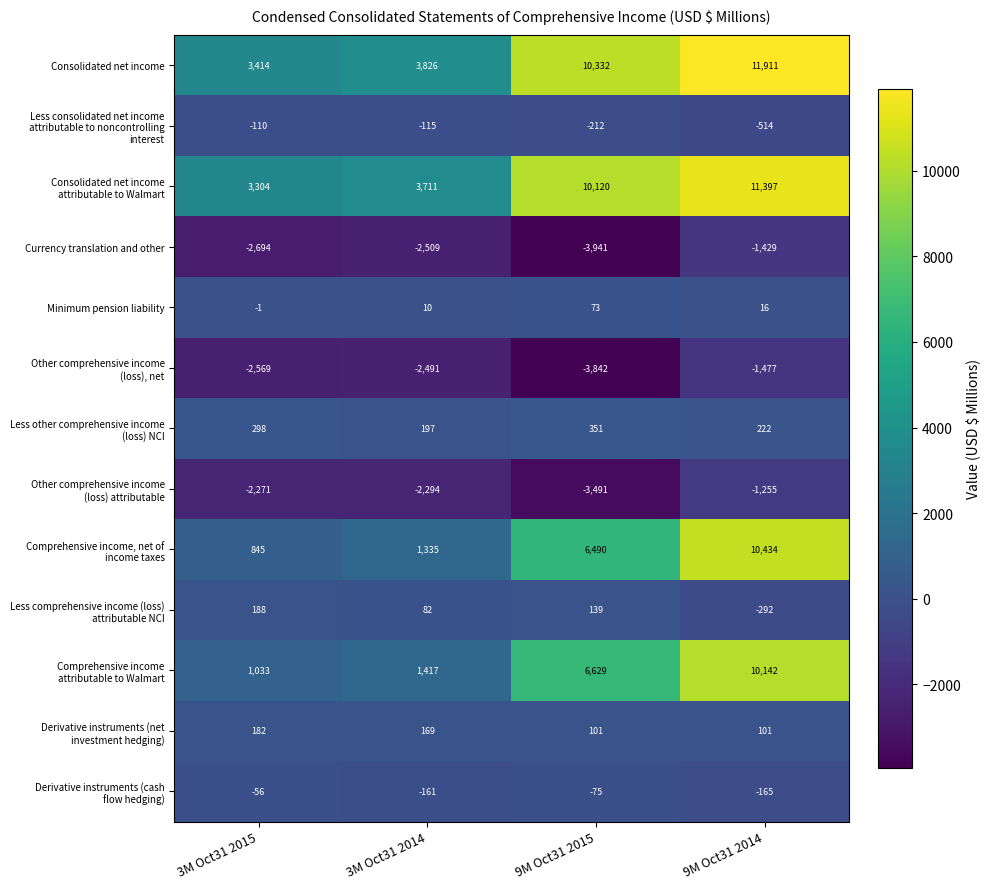

What is the approximate value of Consolidated net income at 3M Oct31 2014, to the nearest 100?

3800